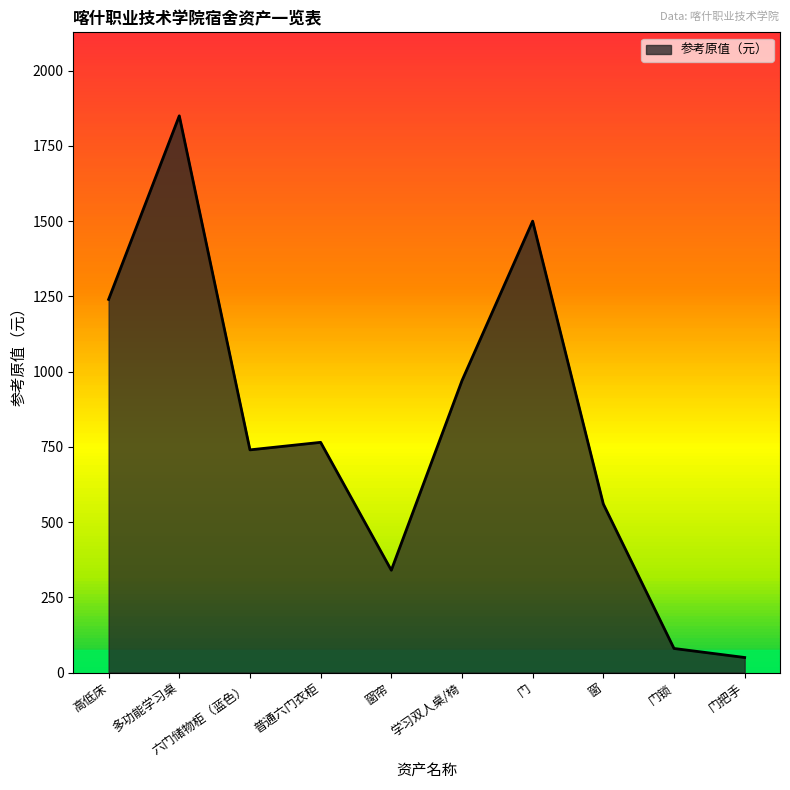

The chart shows a value of 970 at 学习双人桌/椅. True or false?

True